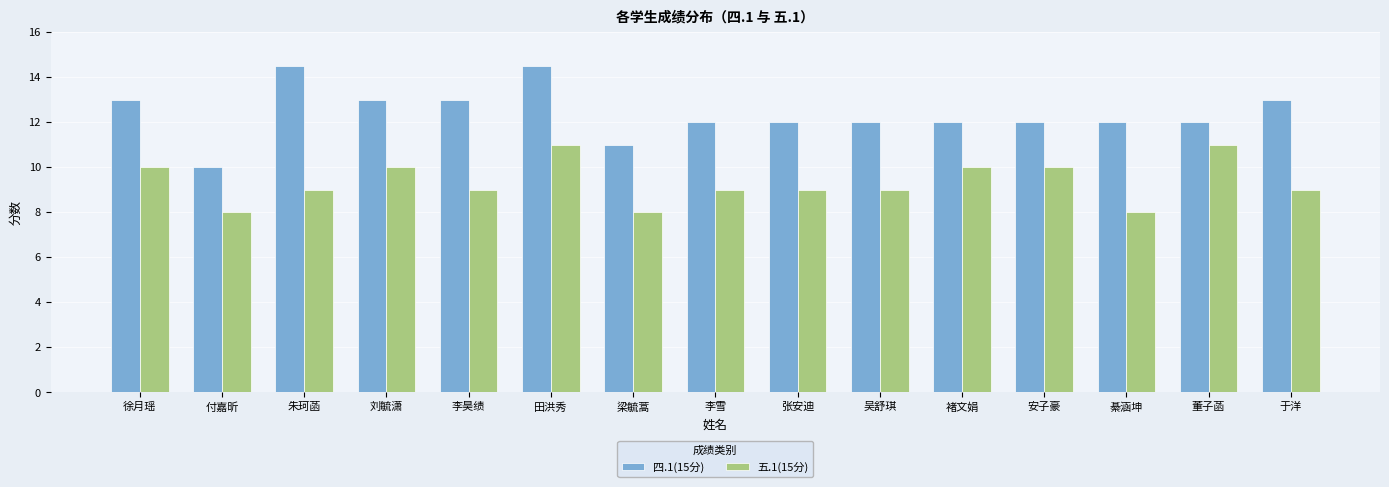

At which category is the sum across all series the highest?

田洪秀